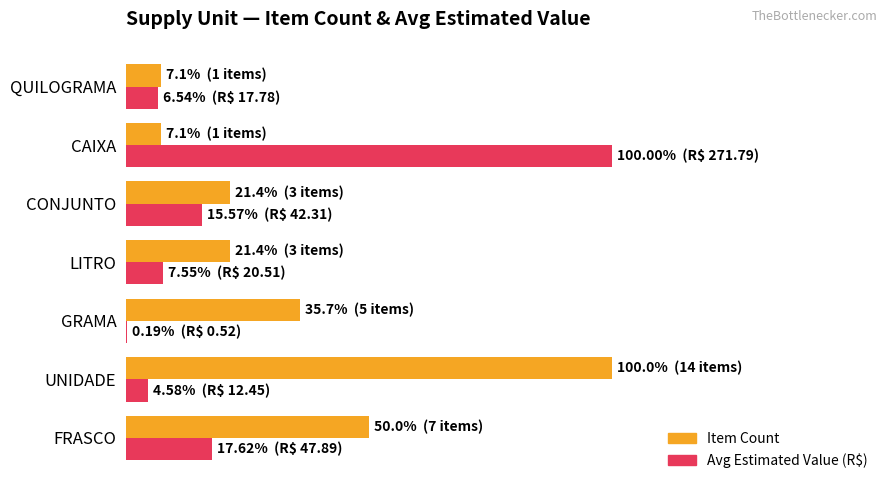

What is the lowest value of the Item Count series?

0.1